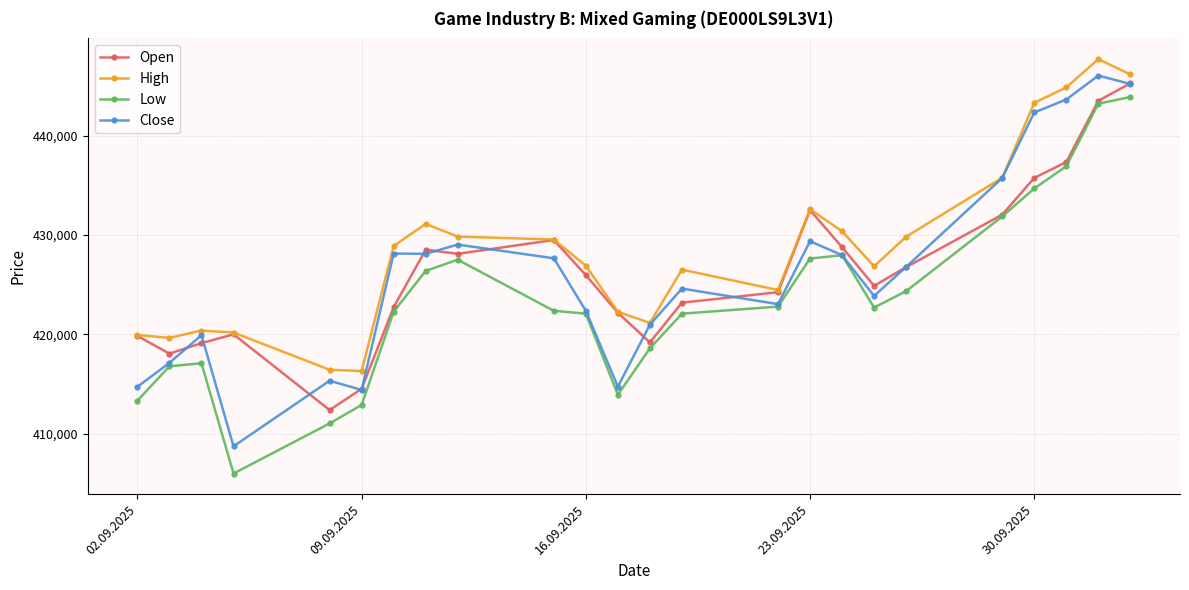

What is the value of the Low point at the 18th from the left?

422681